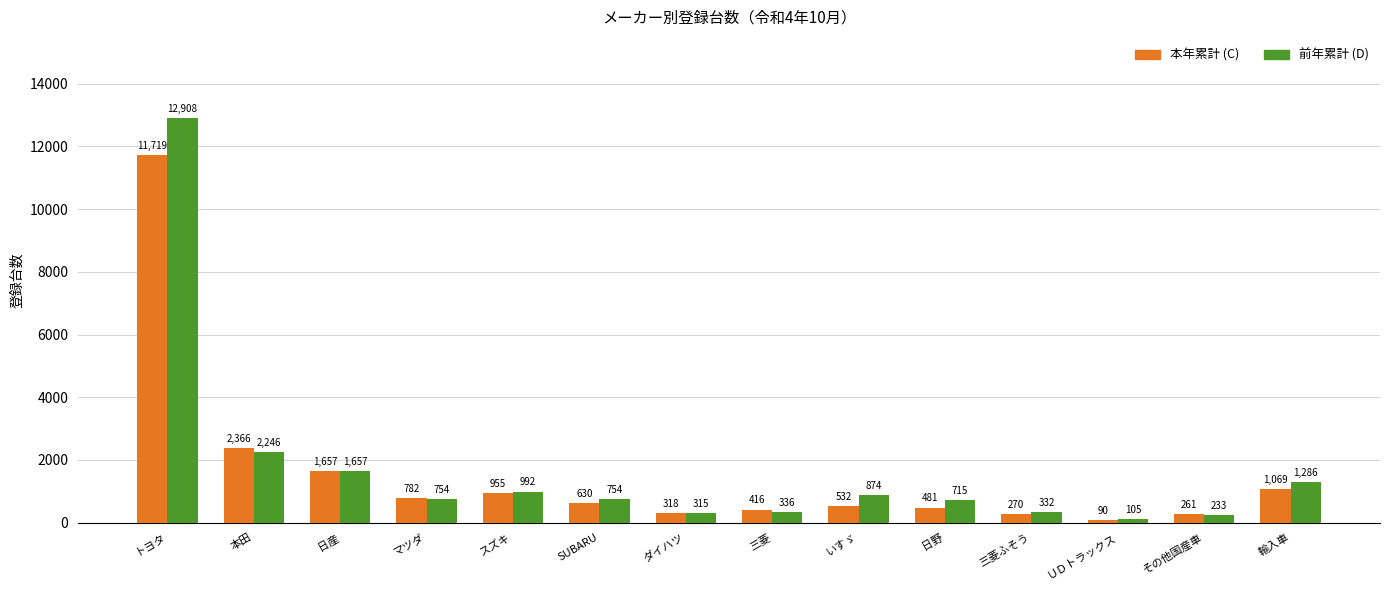

Count the number of categories in the chart.

14